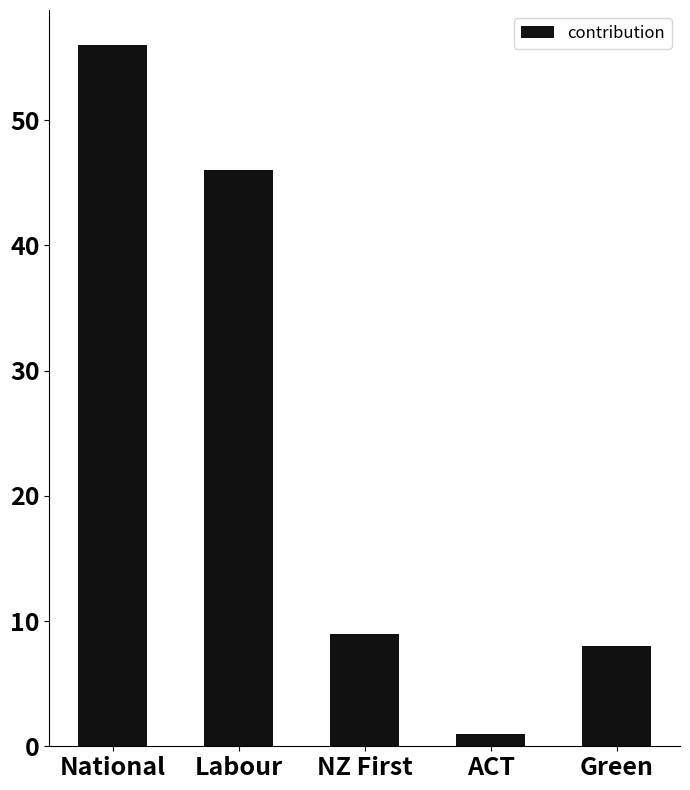

At which label does the data first exceed 9?

National